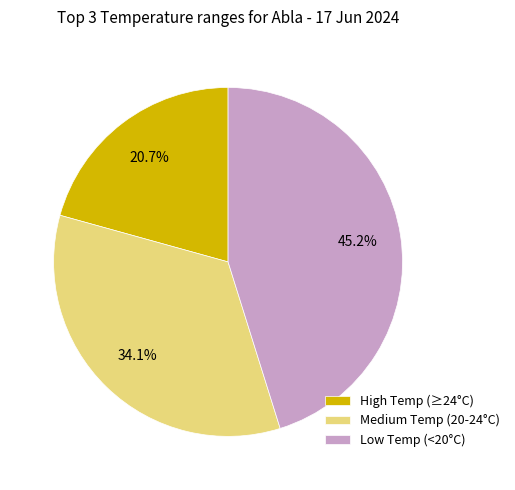

To the nearest percent, what is the difference between the largest and smallest slice percentages?

24%